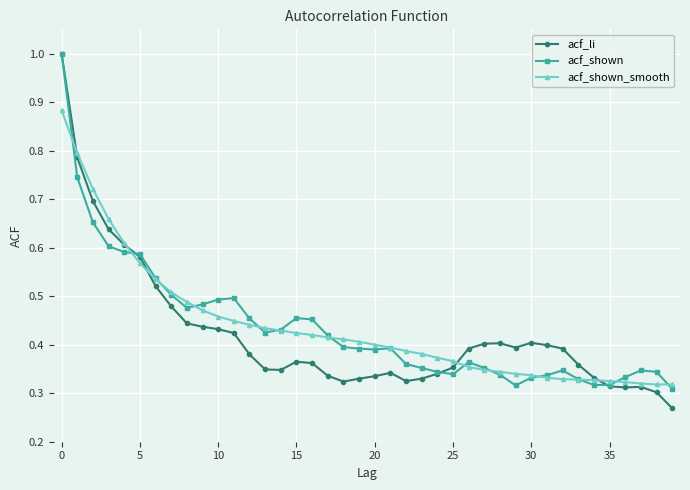

True or false: acf_shown has more than 2 interior local peaks.

True